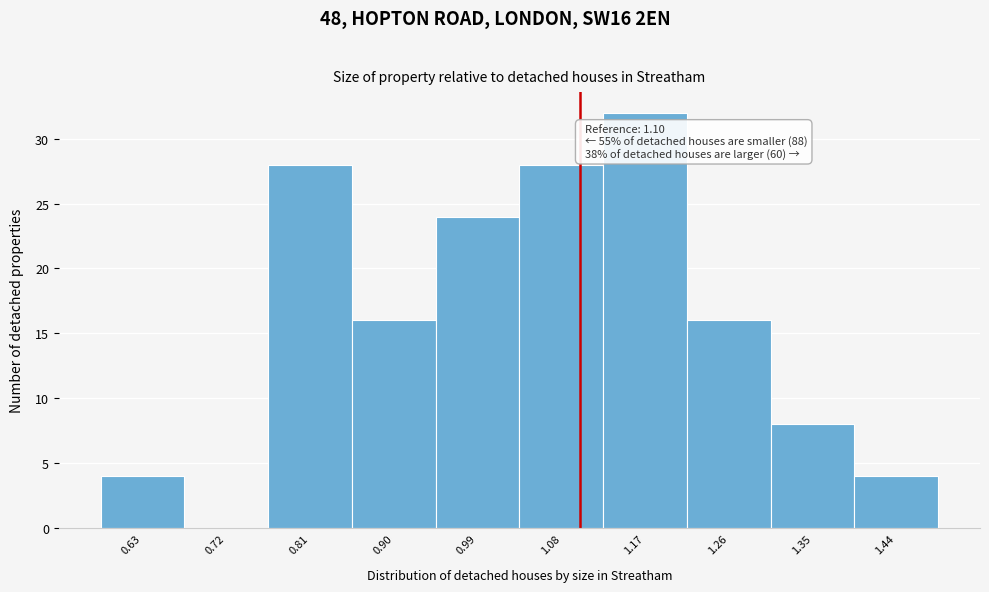

Which range on the x-axis has the tallest bar?

1.125 to 1.215